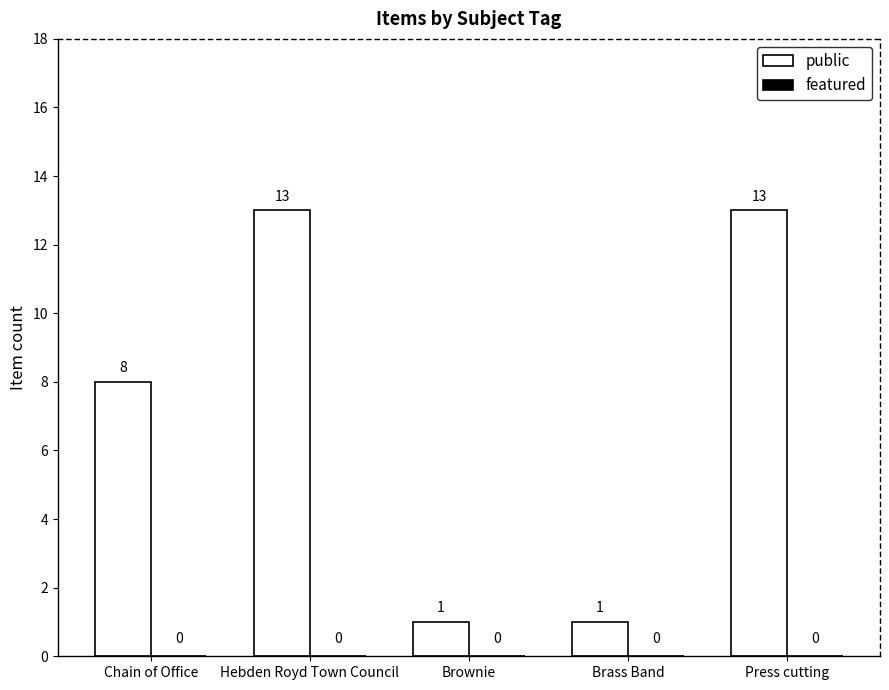

What is the label of the 1st bar from the right?

Press cutting